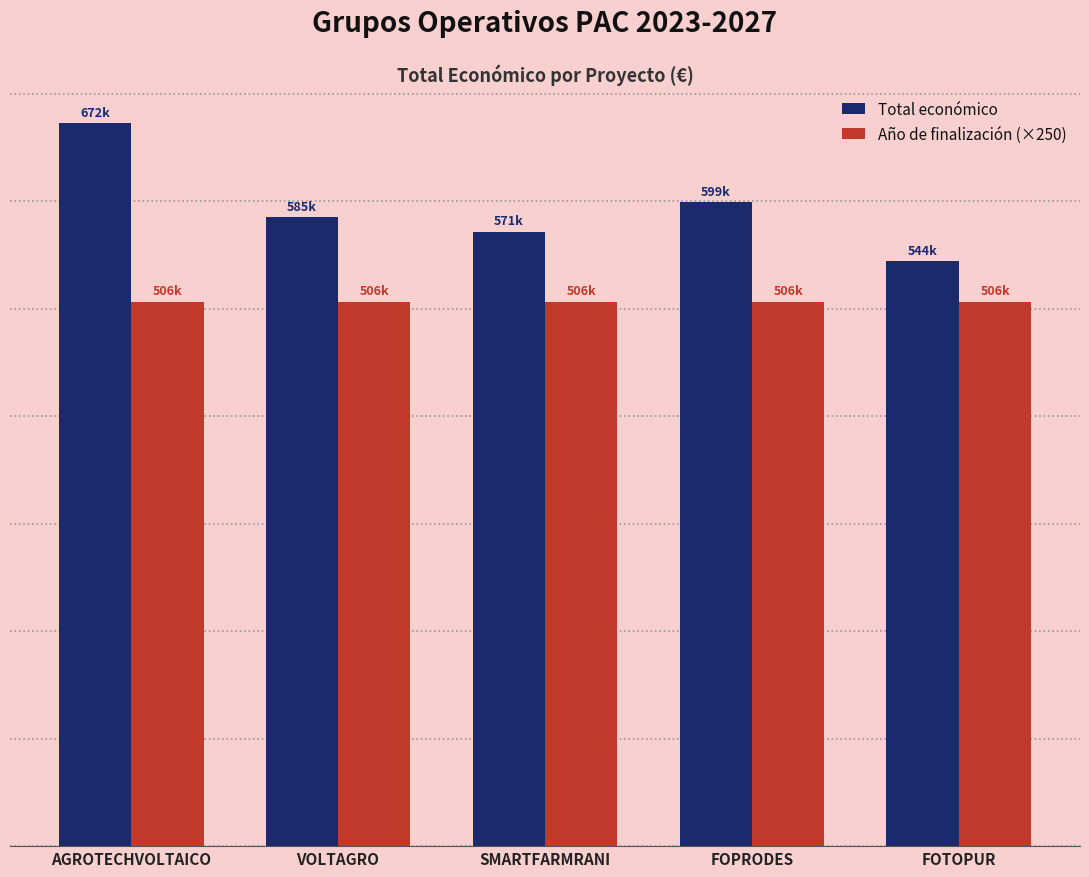

What is the label of the 2nd bar from the left?

VOLTAGRO